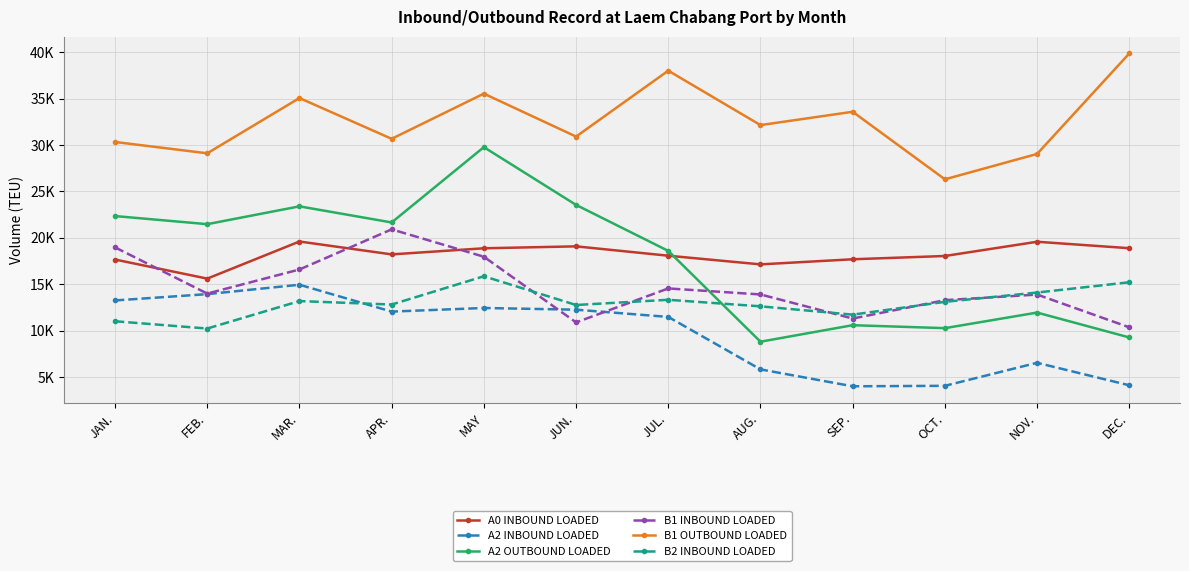

How many lines are shown in the chart?

6